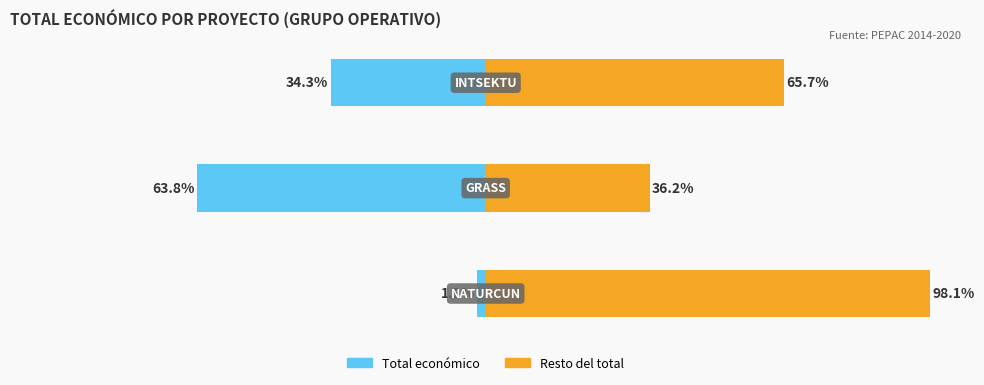

Is the value of Total económico at 0 greater than the value of Resto del total at 2?

No